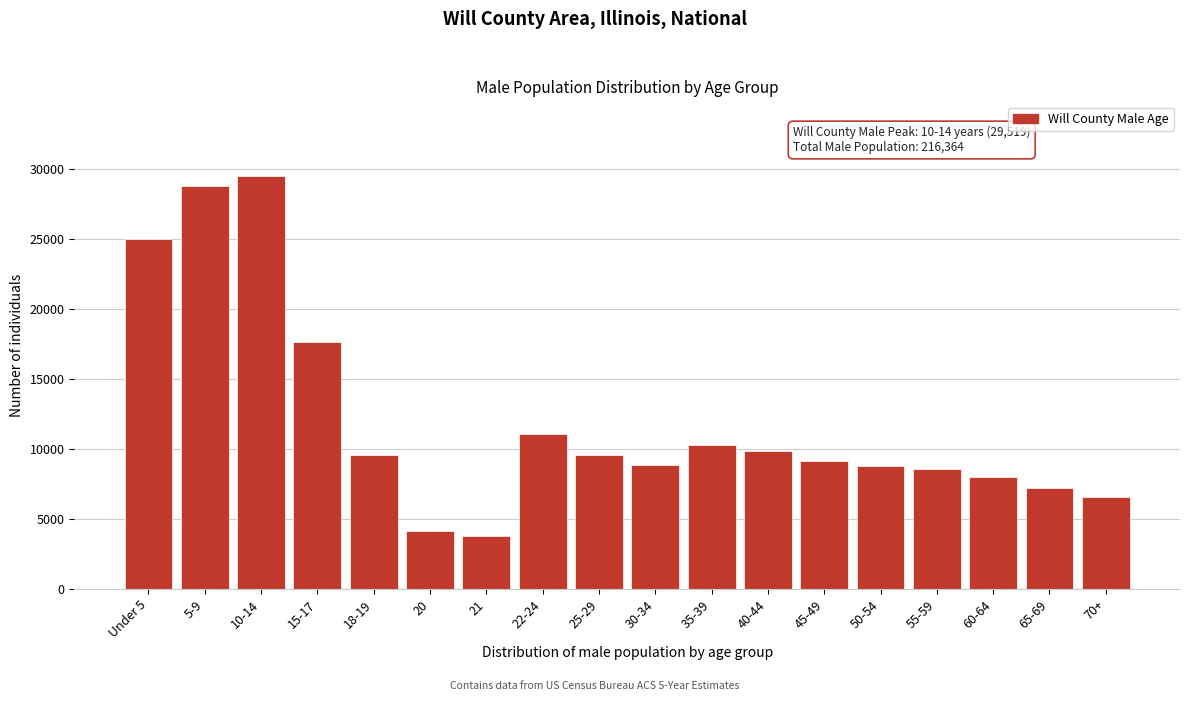

At which category does the chart reach its peak across all series?

10-14